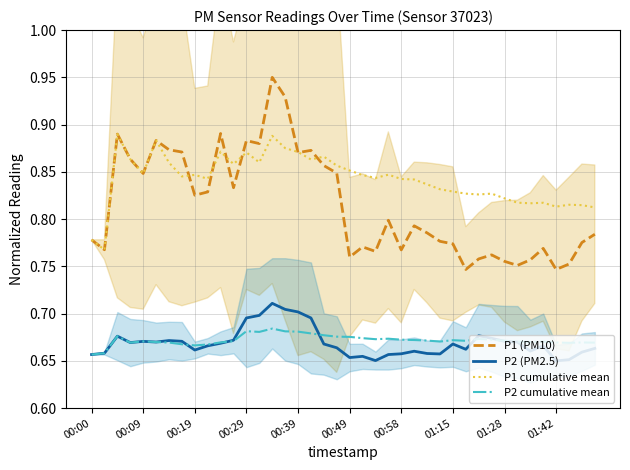

What position from the left is 38?

39